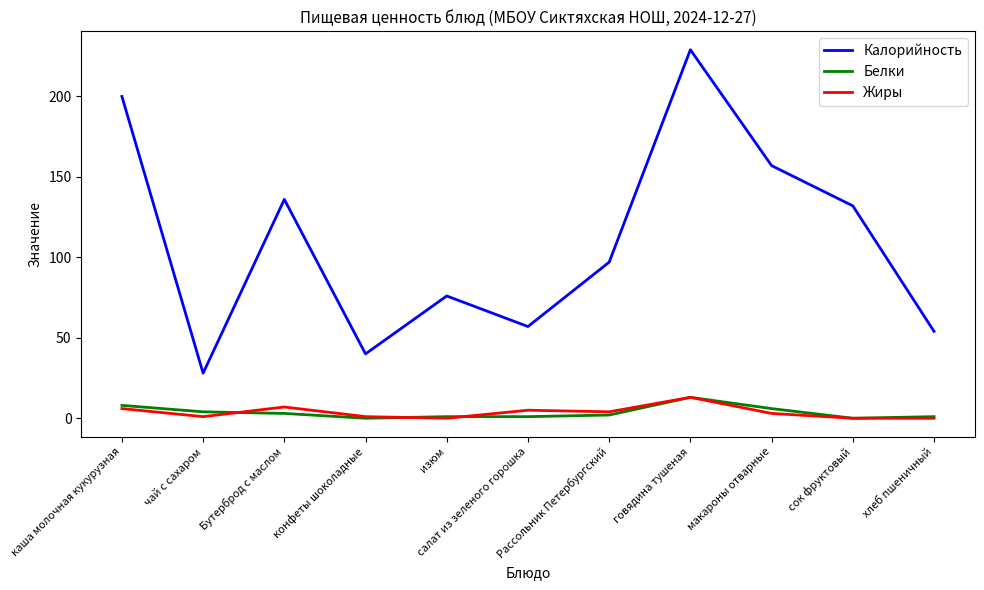

What is the total value across all series at каша молочная кукурузная?

214